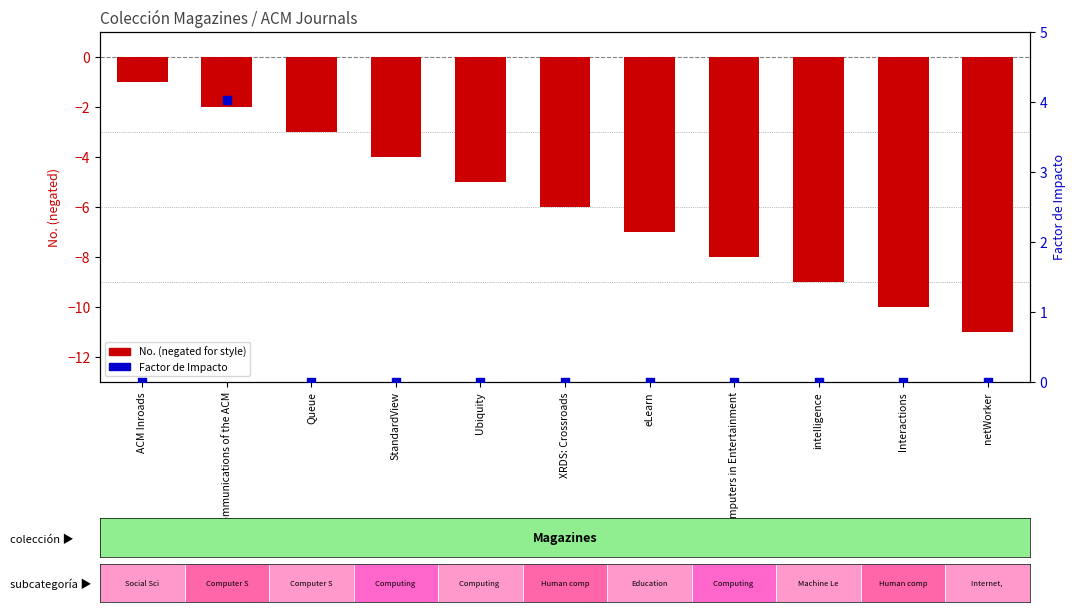

Which series has the largest Y range (max minus min)?

No. (negated for style)